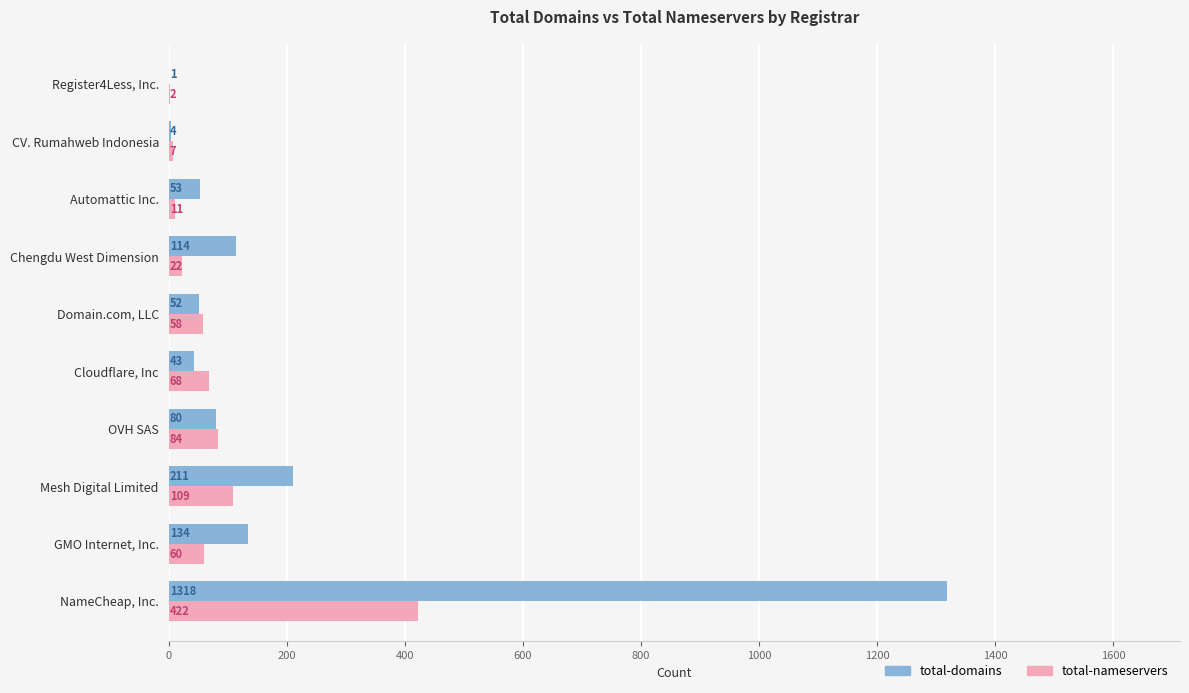

At which label is total-domains closest to 659?

Mesh Digital Limited